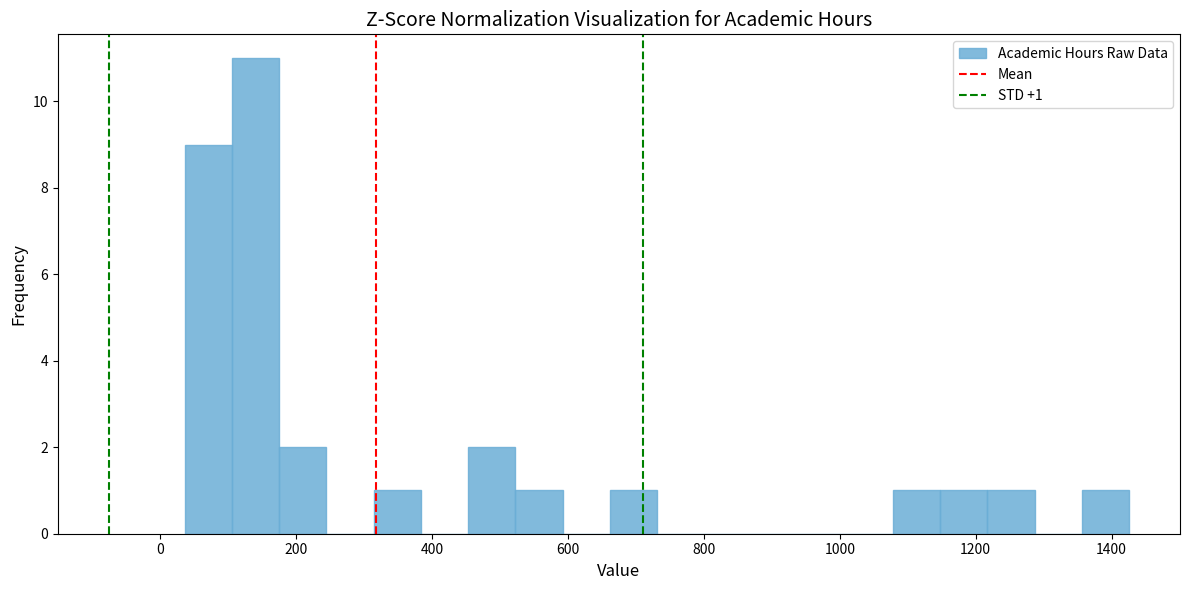

Around what value on the x-axis is the tallest bar? Give the approximate position of its centre, as read against the axis.

140